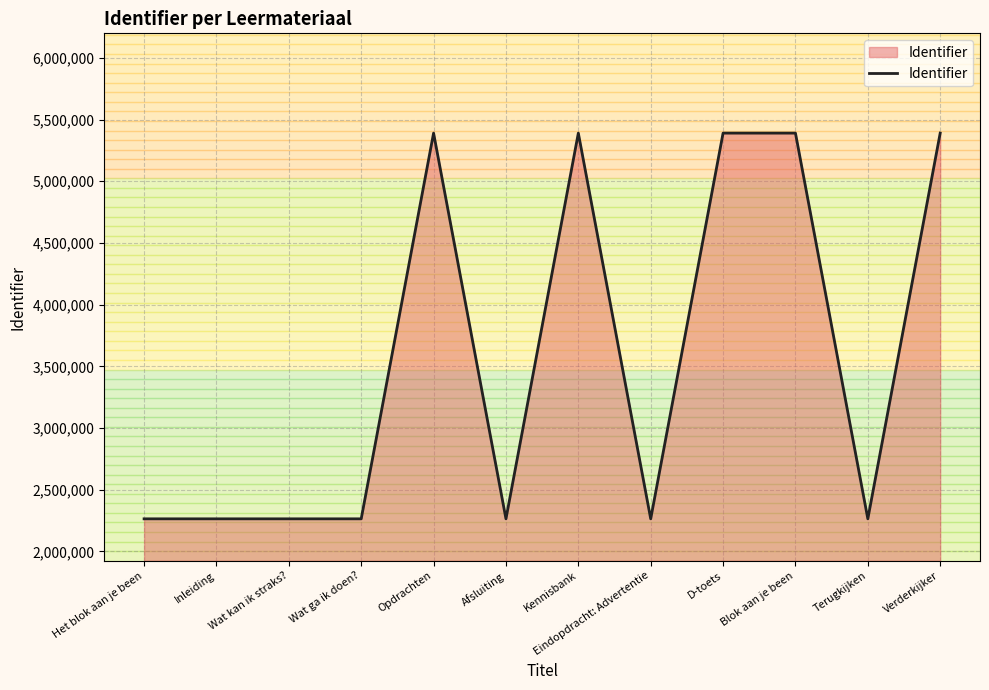

Approximately how many times larger is the value at Inleiding compared to Verderkijker?

0.4